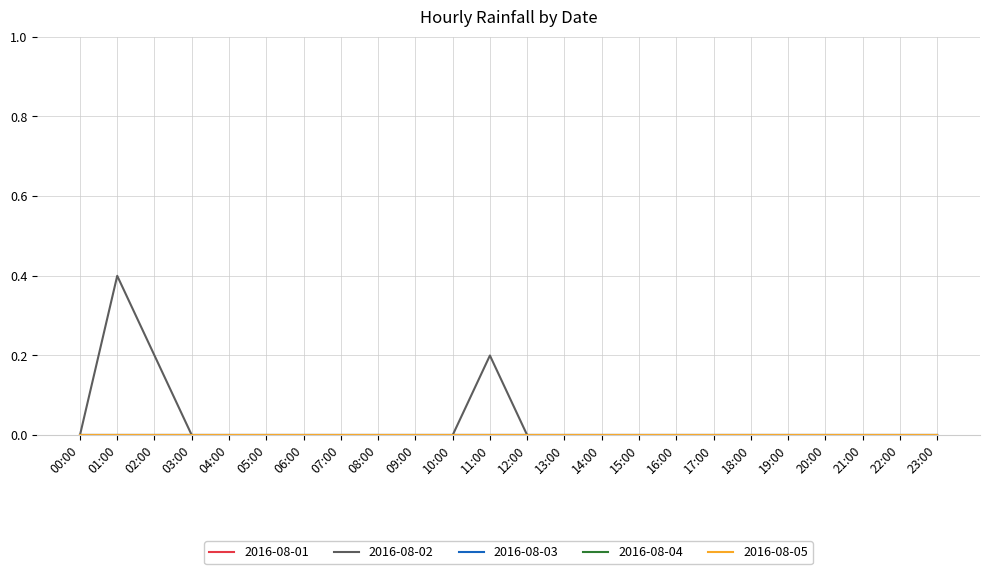

How many lines are shown in the chart?

5